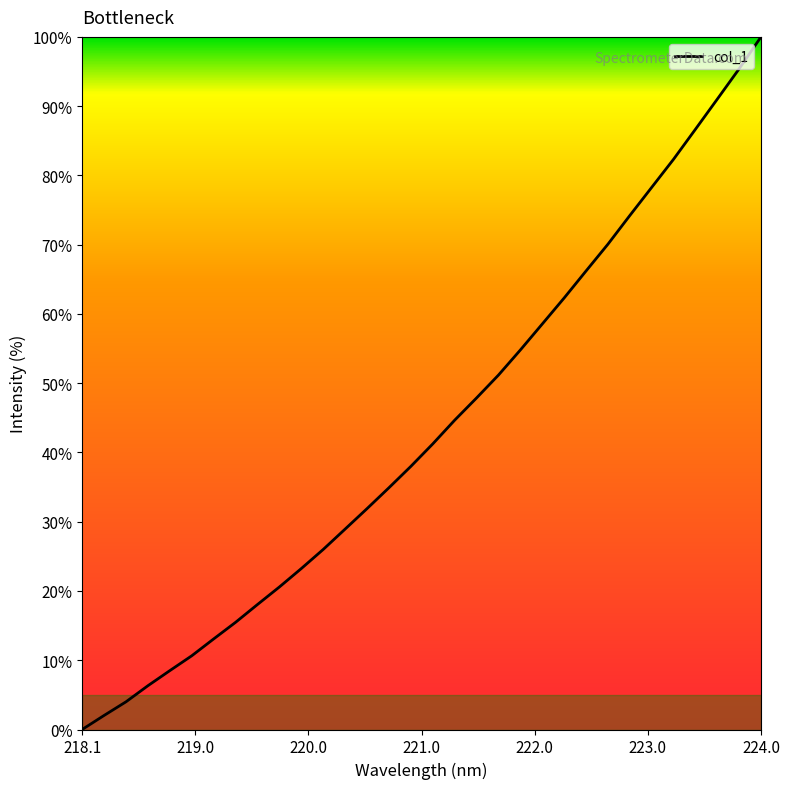

What is the difference between the maximum and minimum values?

100.0